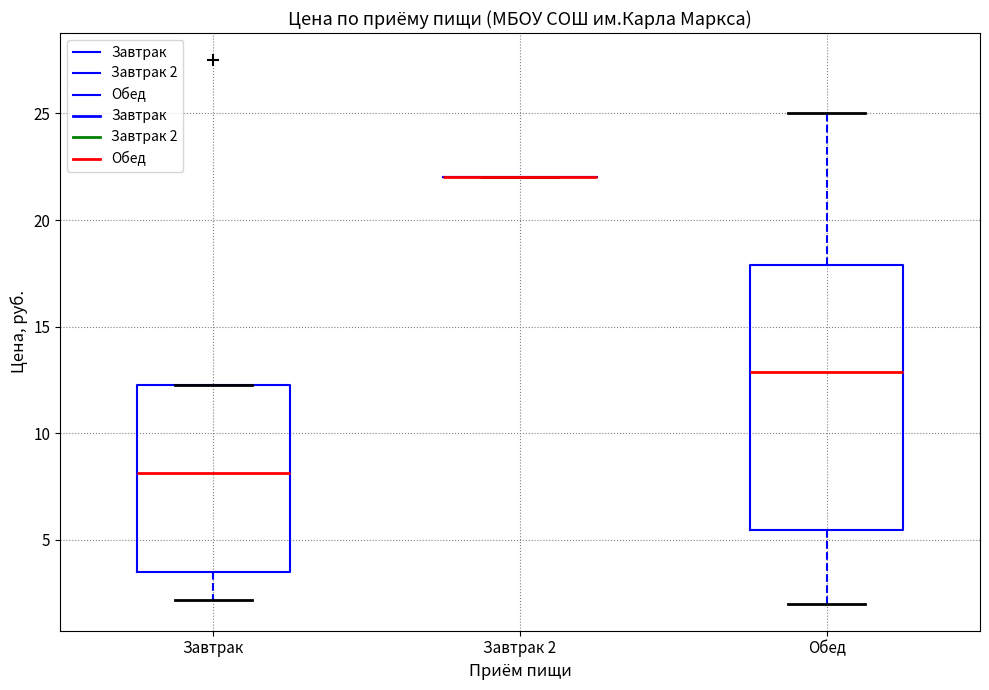

Reading left to right, transcribe this box plot: for each box, give where its median line is, the range the box spans, and where its two whiskers end, as read against the y-axis. The values are not printed on the chart, so give them approximately, as read against the axis.

Завтрак: median 8.0, box 3.5 to 12.5, whiskers 2.0 to 12.5
Завтрак 2: box collapsed to a line at 22.0, whiskers 22.0 to 22.0
Обед: median 13.0, box 5.5 to 18.0, whiskers 2.0 to 25.0